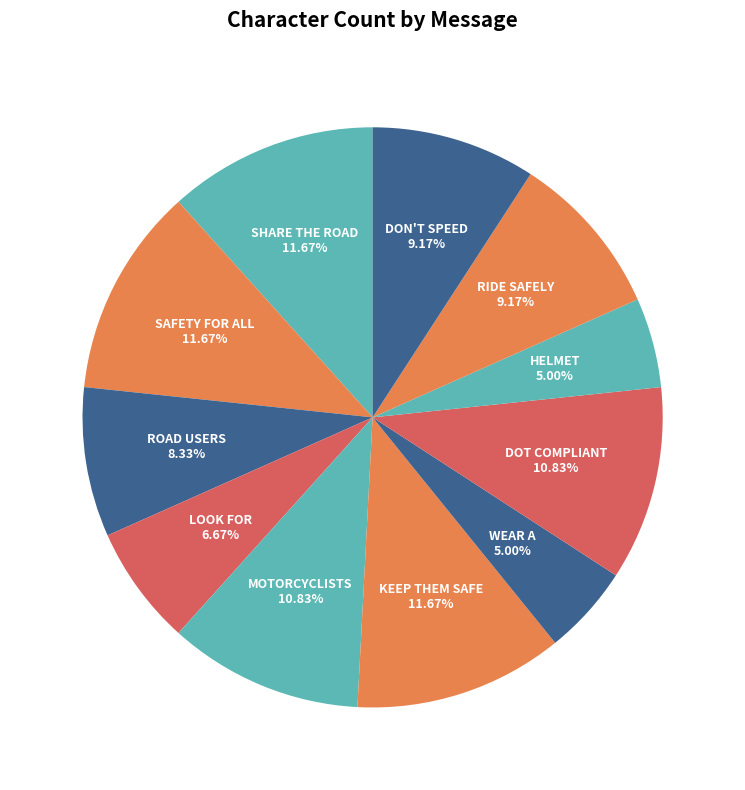

Count the number of slices in the pie.

11